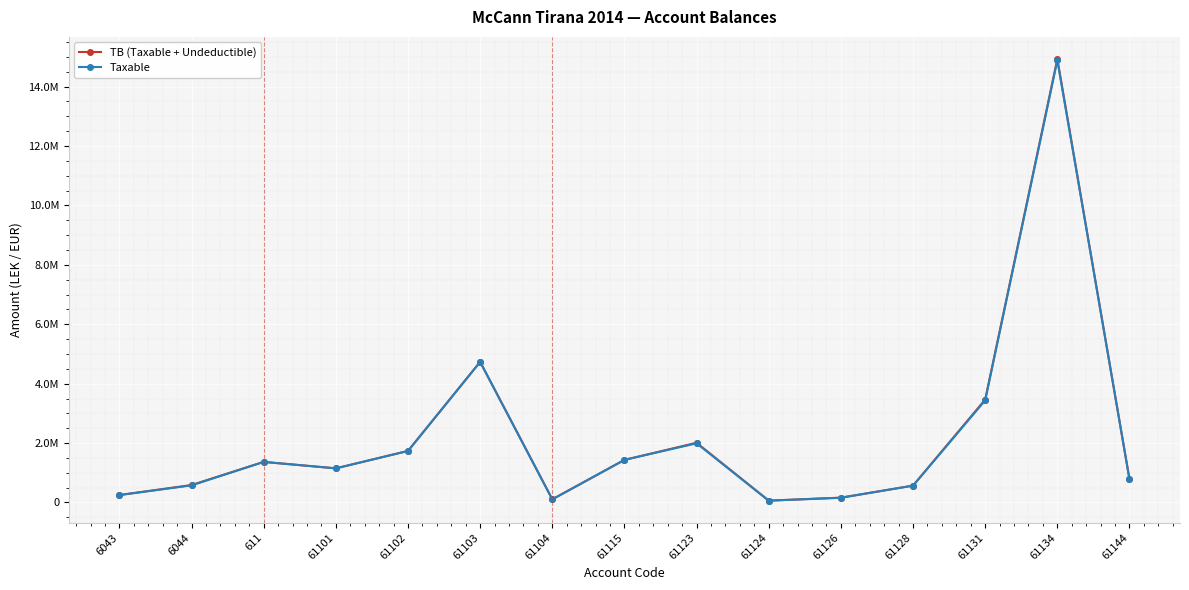

What is the average value of the Taxable series?

2215413.6